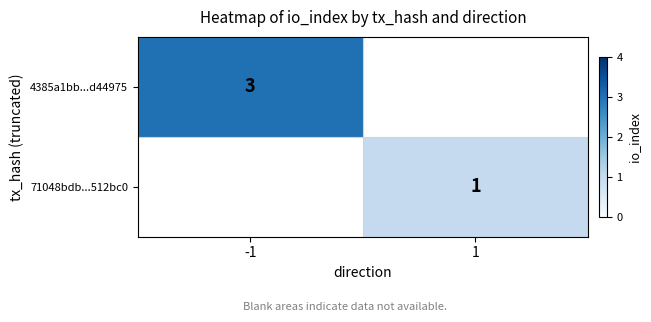

Between 1 and -1, which is larger?

-1